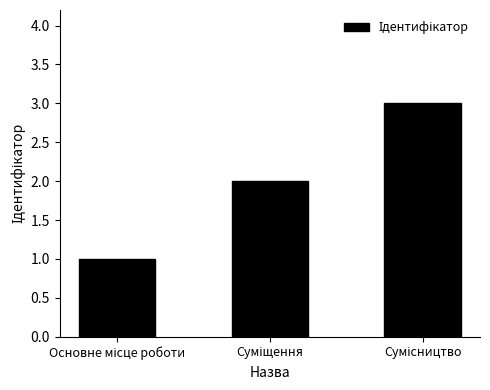

What is the sum of all values?

6